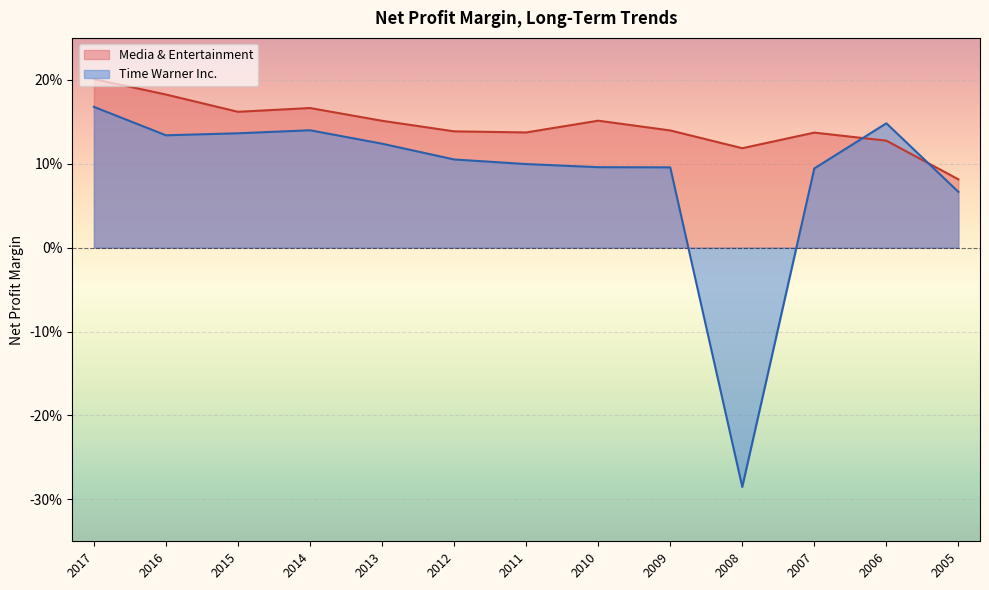

True or false: Media & Entertainment has more than 1 points higher than both neighbors.

True